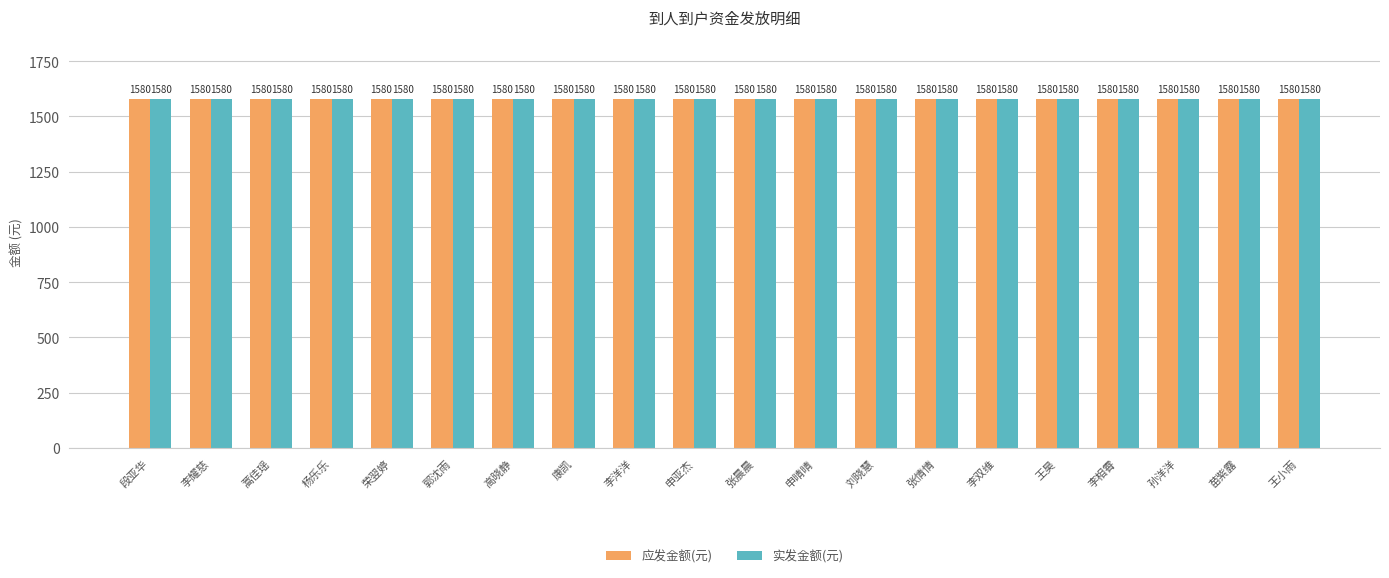

At which label does 应发金额(元) reach its minimum?

段亚华